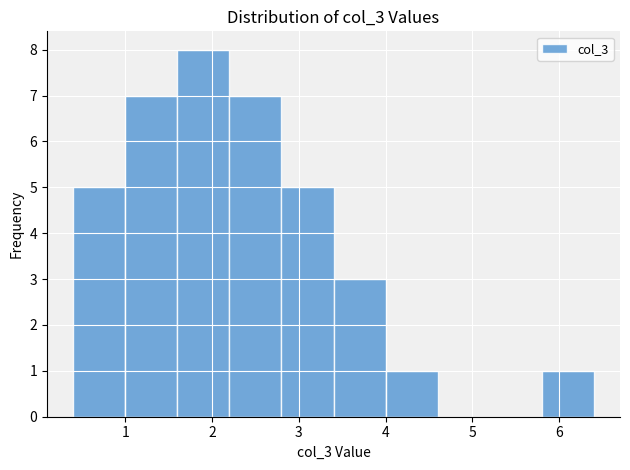

Which range on the x-axis has the tallest bar?

1.6 to 2.2